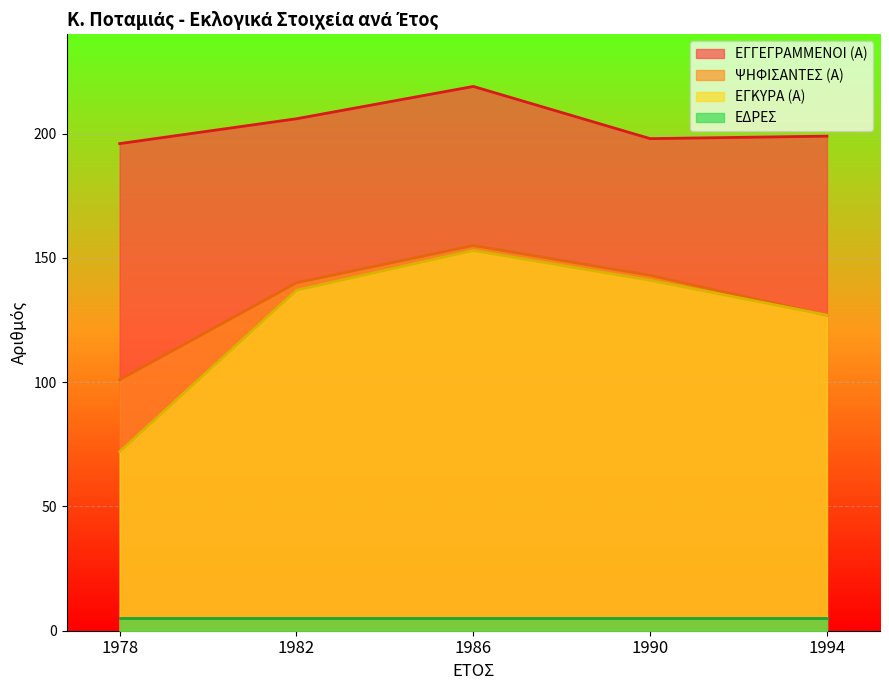

How many series are shown in this chart?

4